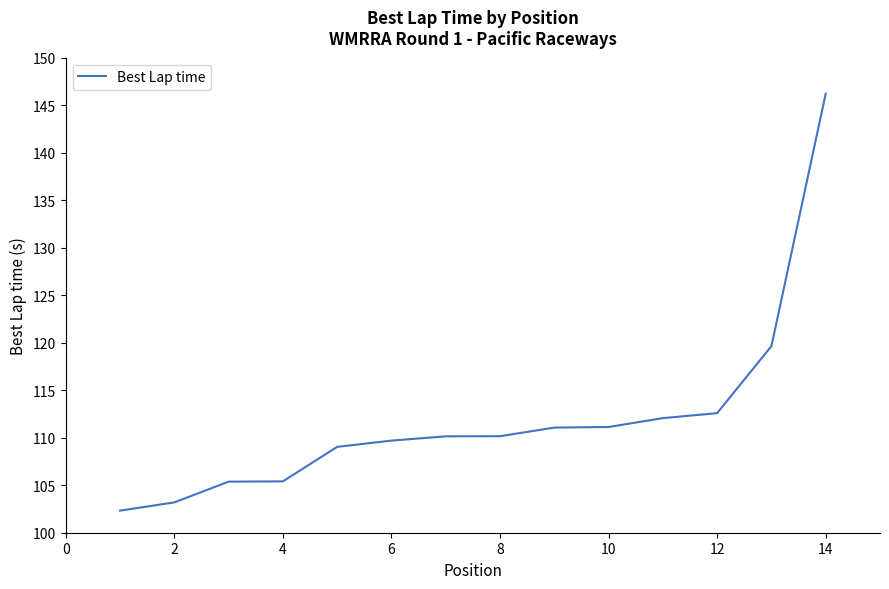

What is the difference between the maximum and minimum values?

43.9